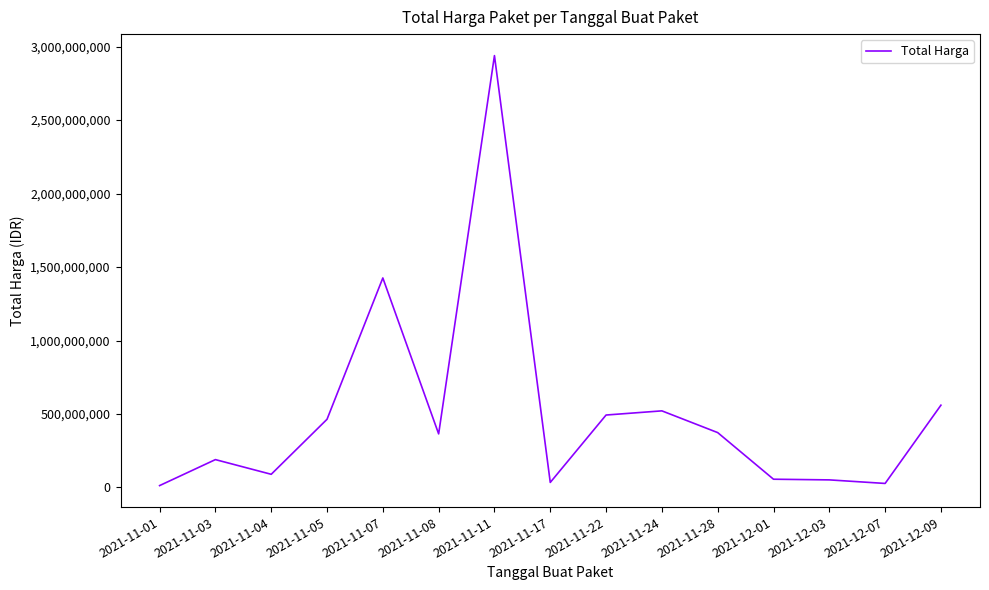

What is the difference between the maximum and minimum values?

2926165740